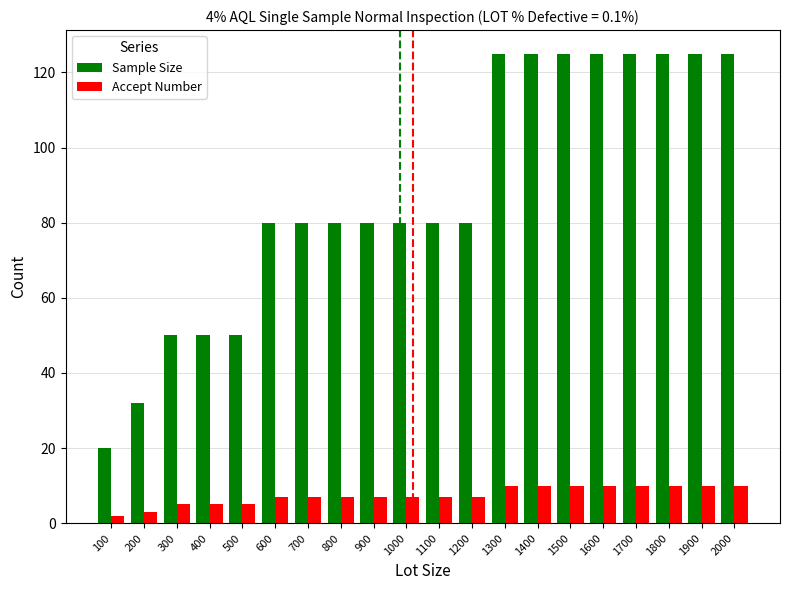

Reading left to right, list all the values displayed in this chart.

Sample Size: 100=20	200=32	300=50	400=50	500=50	600=80	700=80	800=80	900=80	1000=80	1100=80	1200=80	1300=125	1400=125	1500=125	1600=125	1700=125	1800=125	1900=125	2000=125
Accept Number: 100=2	200=3	300=5	400=5	500=5	600=7	700=7	800=7	900=7	1000=7	1100=7	1200=7	1300=10	1400=10	1500=10	1600=10	1700=10	1800=10	1900=10	2000=10